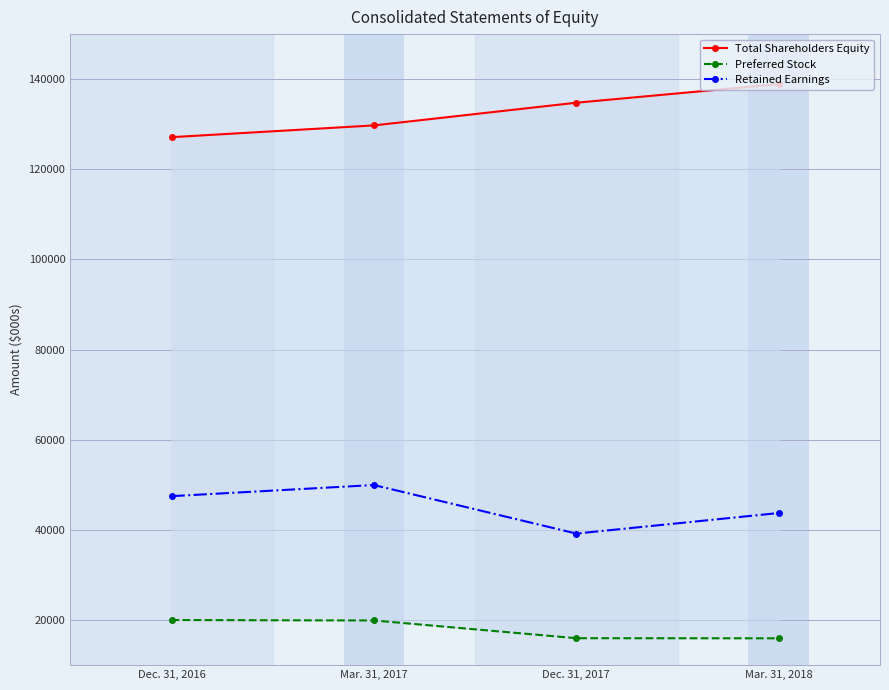

True or false: Preferred Stock has more than 0 points higher than both neighbors.

False